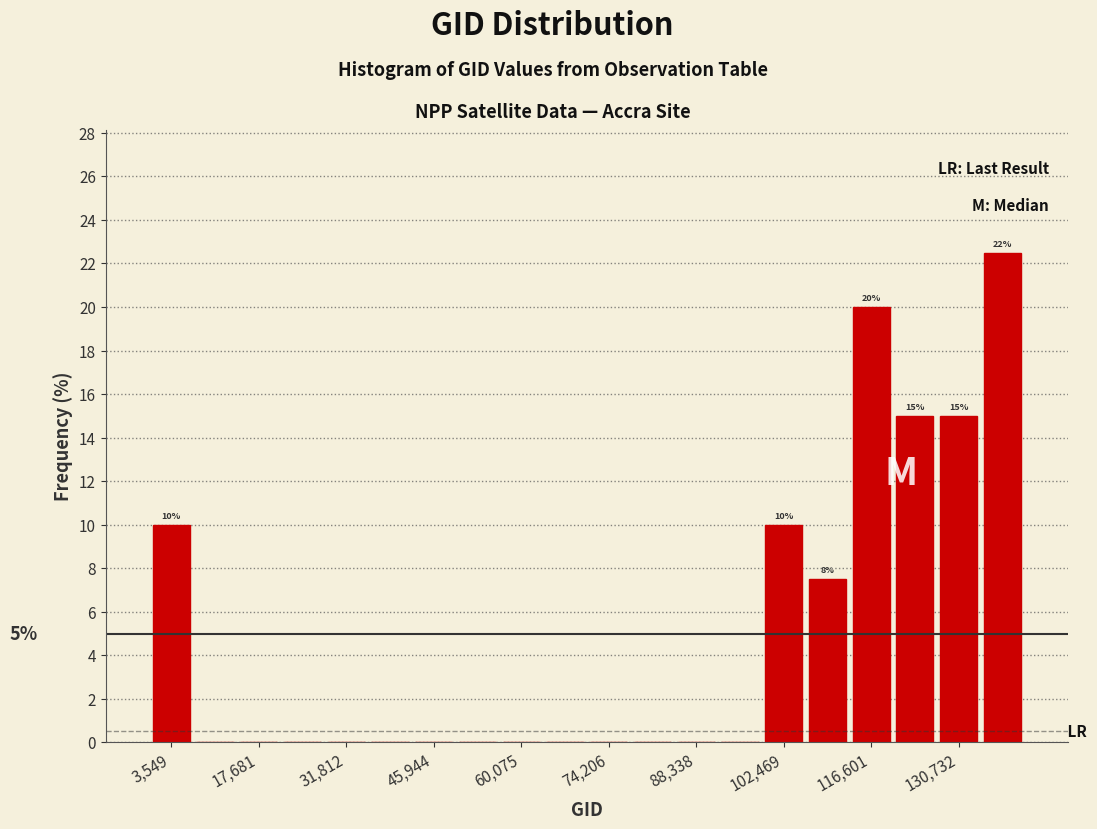

Around what value on the x-axis is the tallest bar? Give the approximate position of its centre, as read against the axis.

138000